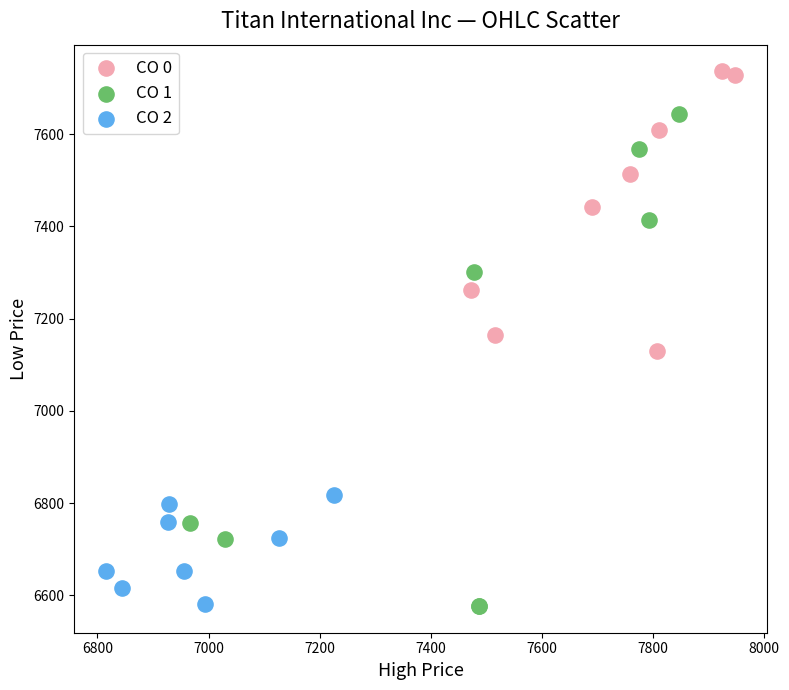

Which series contains the highest Y value?

CO 0